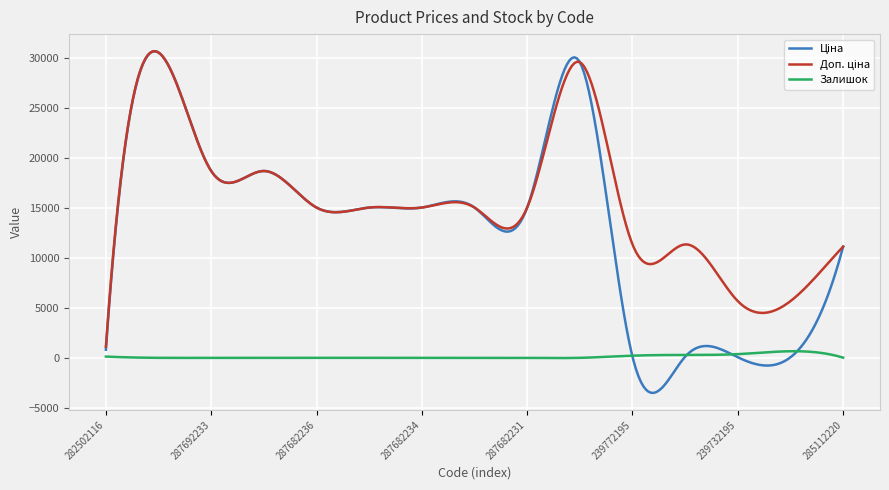

What is the smallest value displayed?

-3506.1